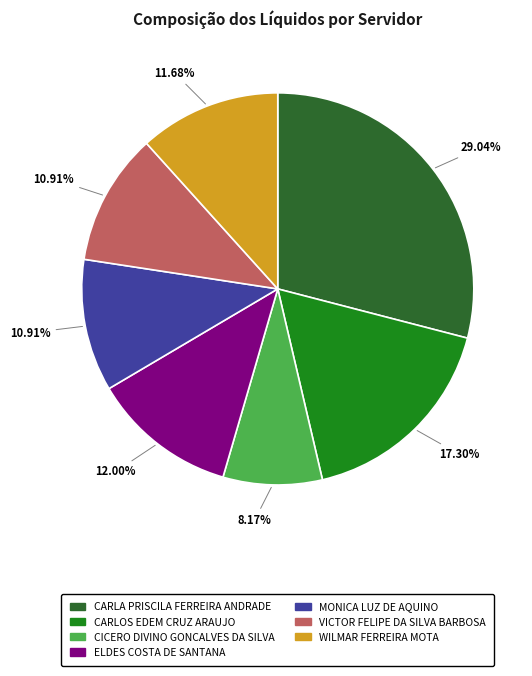

Does any single category account for the majority?

No